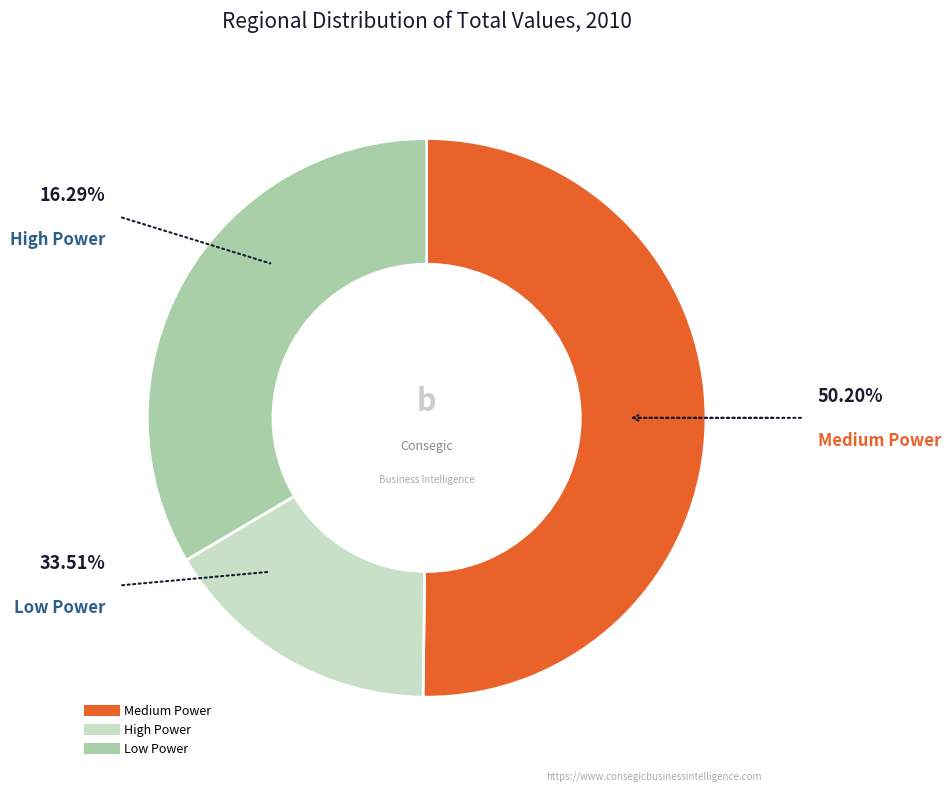

Is there a majority slice in this chart?

Yes